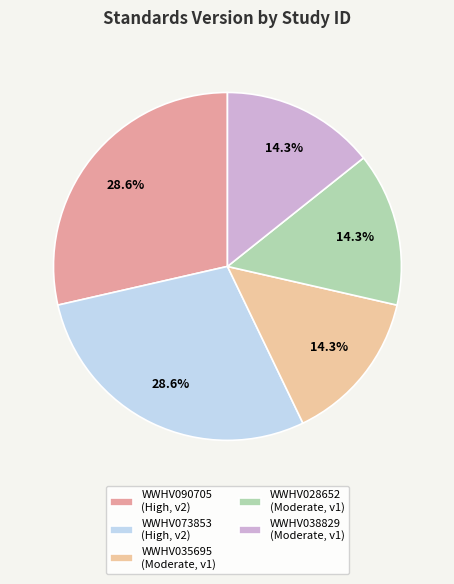

Is there any slice that represents more than half of the pie?

No